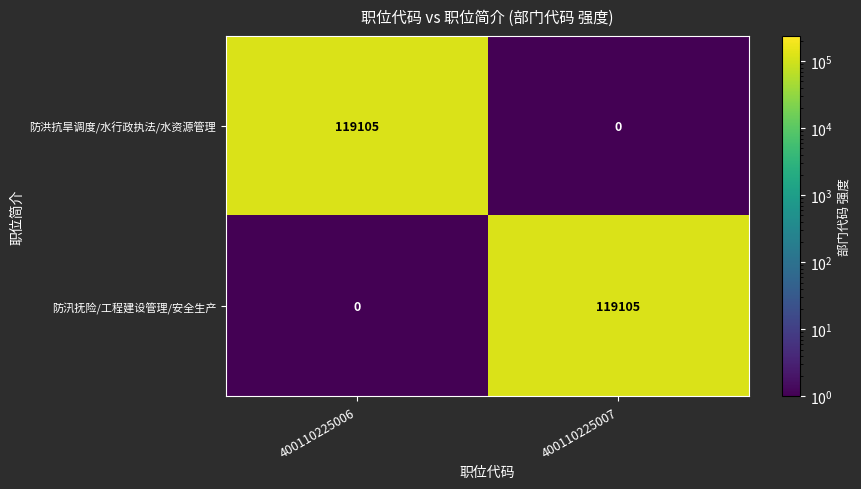

What is the difference between the maximum and minimum values in the 防洪抗旱调度/水行政执法/水资源管理 series?

119105